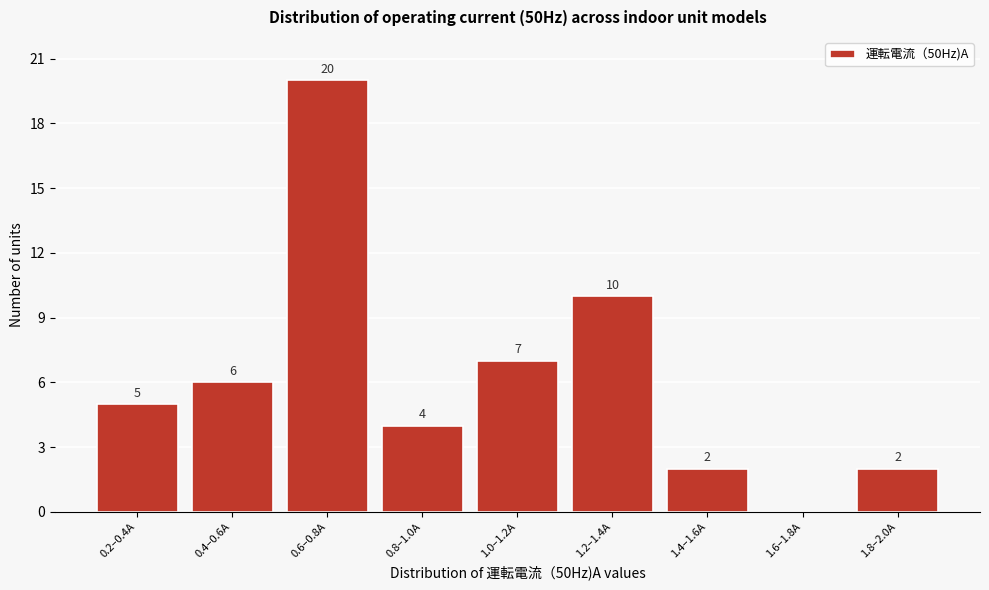

Reading right to left, list all the values displayed in this chart.

1.8–2.0A=2	1.6–1.8A=0	1.4–1.6A=2	1.2–1.4A=10	1.0–1.2A=7	0.8–1.0A=4	0.6–0.8A=20	0.4–0.6A=6	0.2–0.4A=5